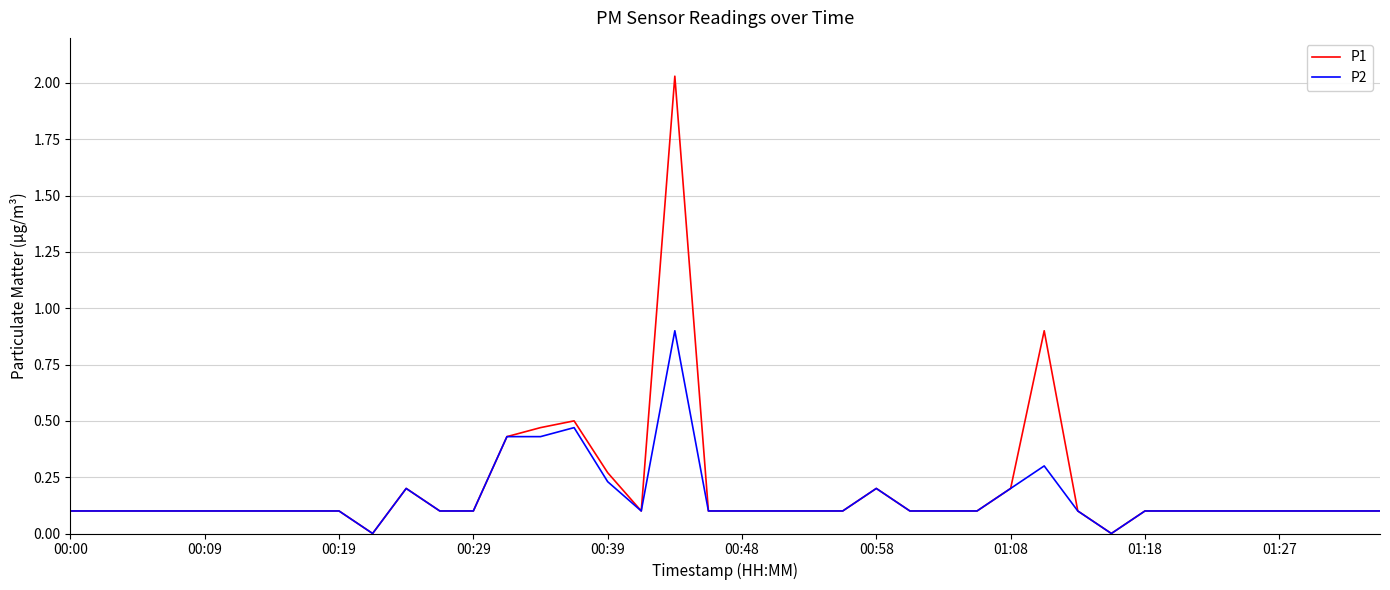

Which series has the largest total across all categories?

P1